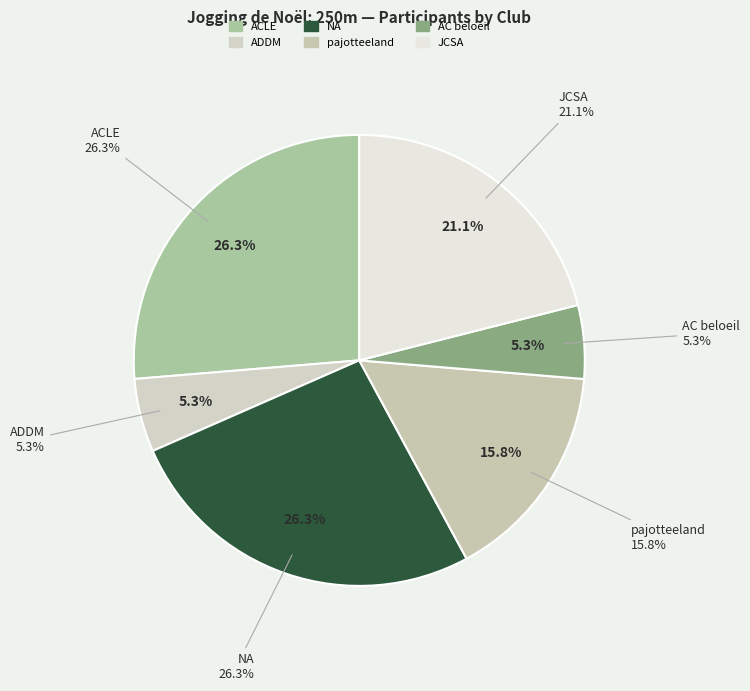

Is ACLE the majority of the pie?

No